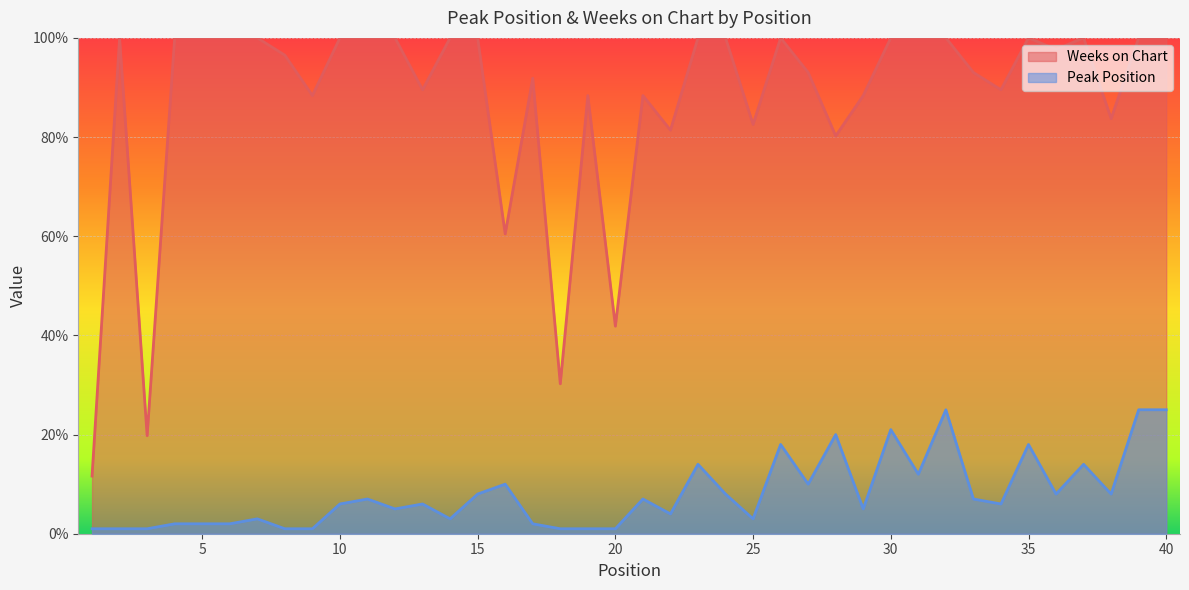

How many lines are shown in the chart?

2